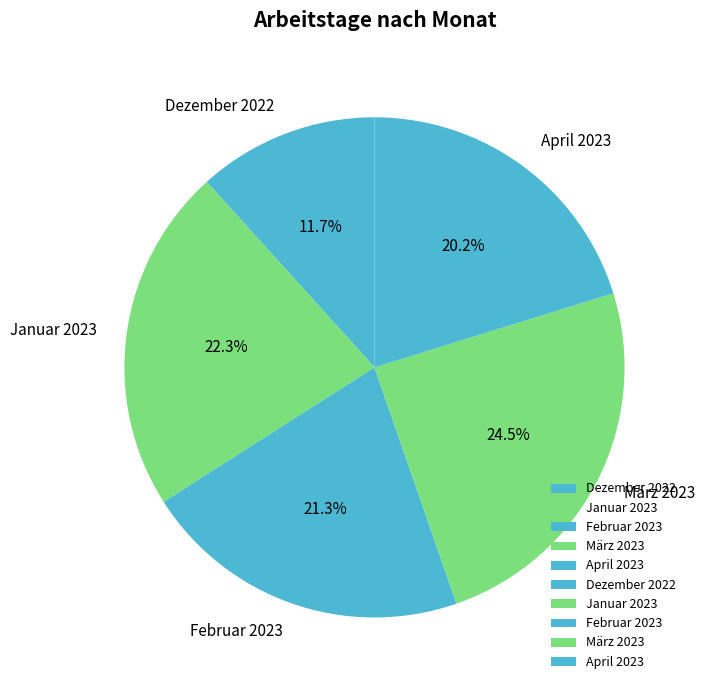

Which has a higher value, April 2023 or Januar 2023?

Januar 2023